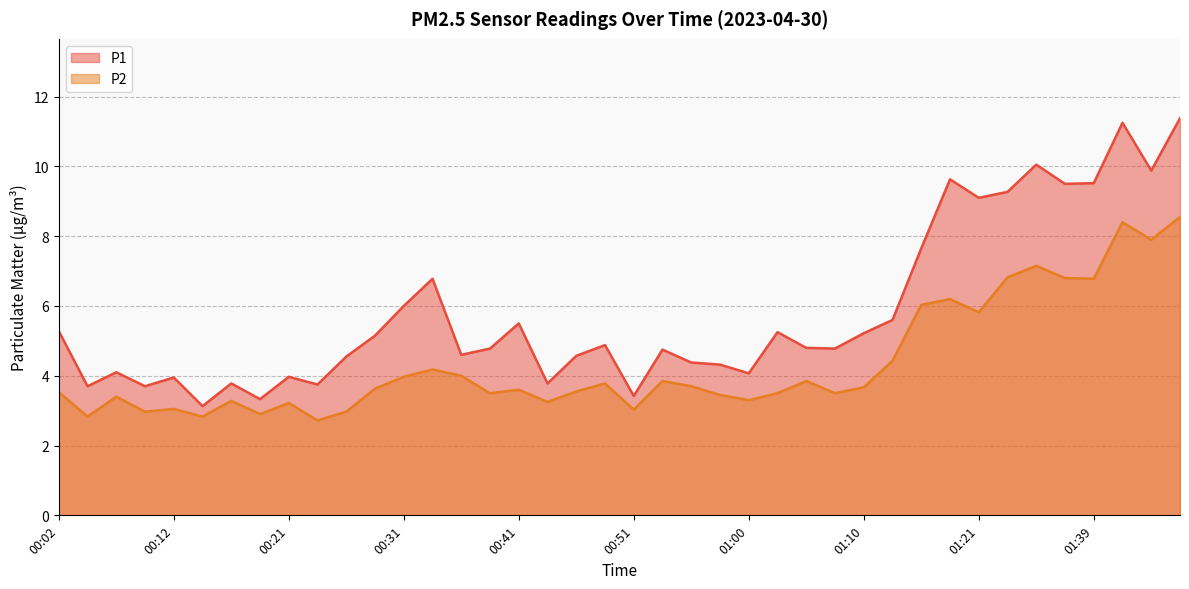

What is the value of the P1 point at the 28th from the left?

4.8